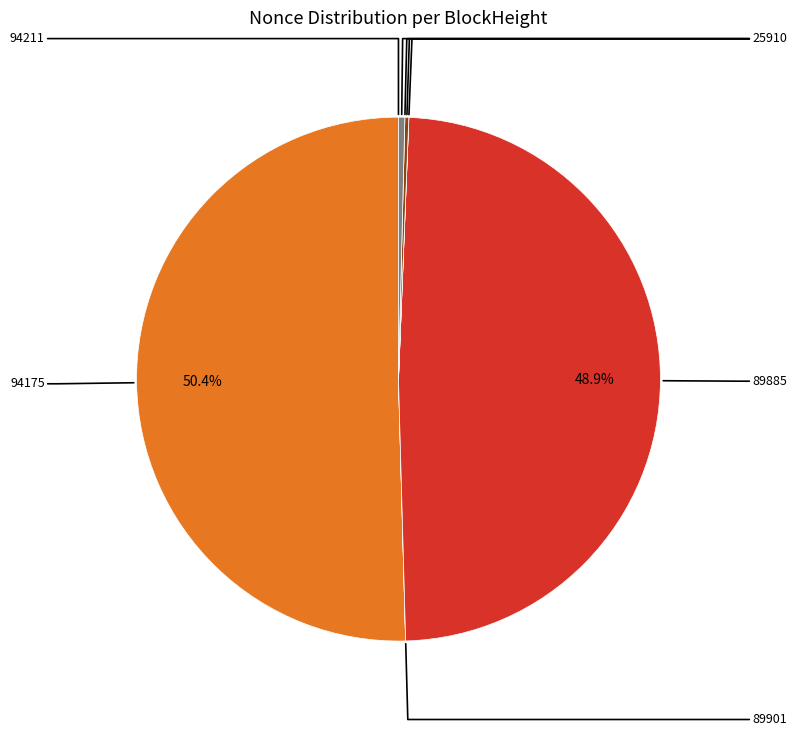

True or false: 89885 accounts for 49% of the total.

True